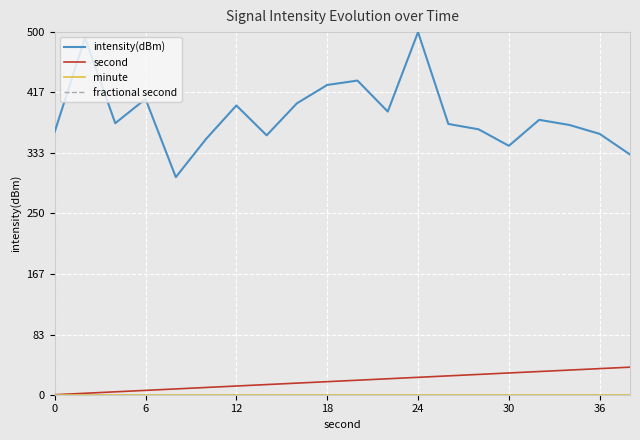

Does the chart display data point markers on the line(s)?

No